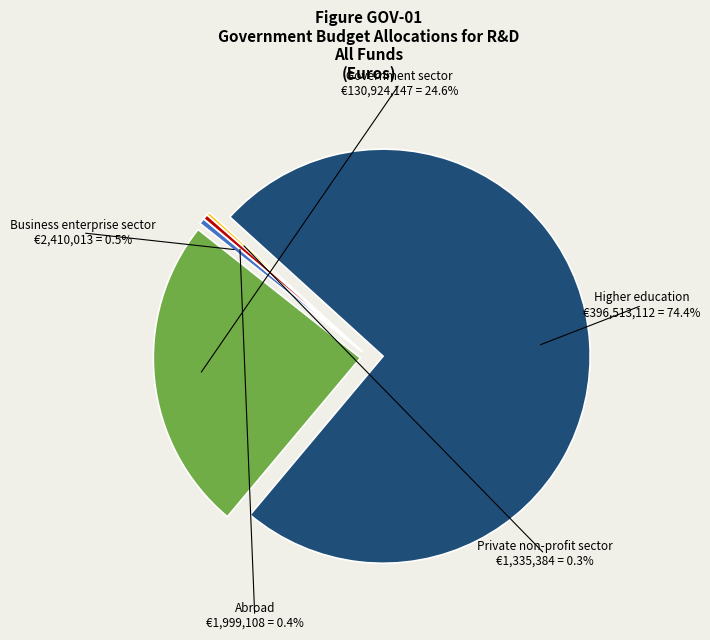

How many slices are in this pie chart?

5